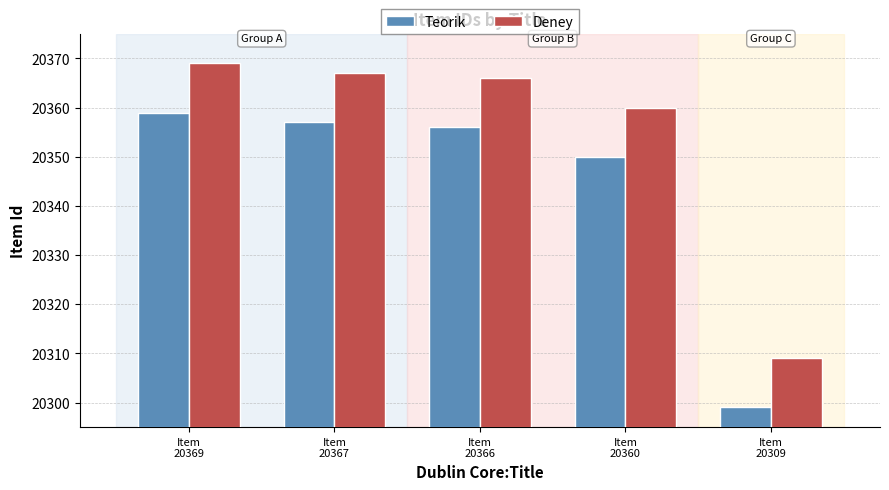

Does the chart contain any negative values?

No